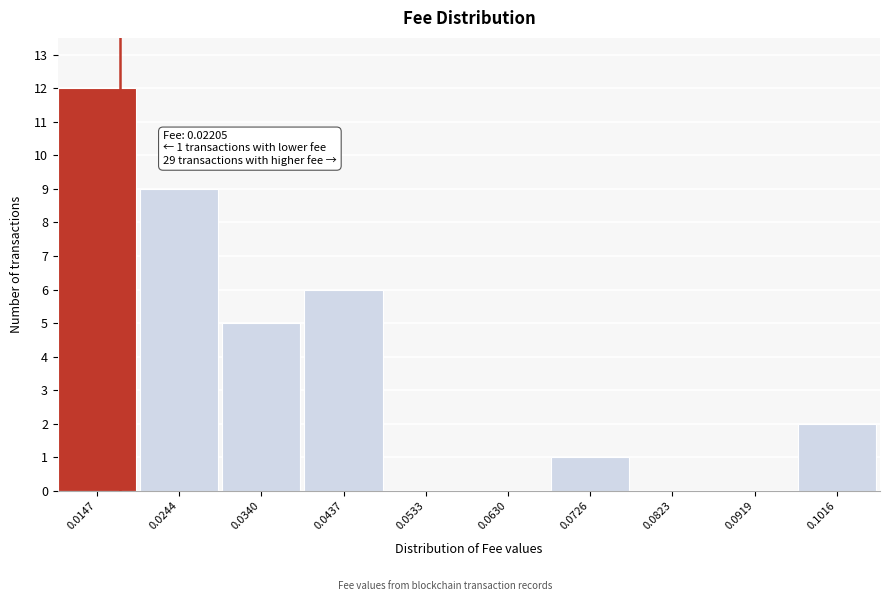

Reading right to left, extract all data points from this chart.

0.1016=2	0.0919=0	0.0823=0	0.0726=1	0.0630=0	0.0533=0	0.0437=6	0.0340=5	0.0244=9	0.0147=12